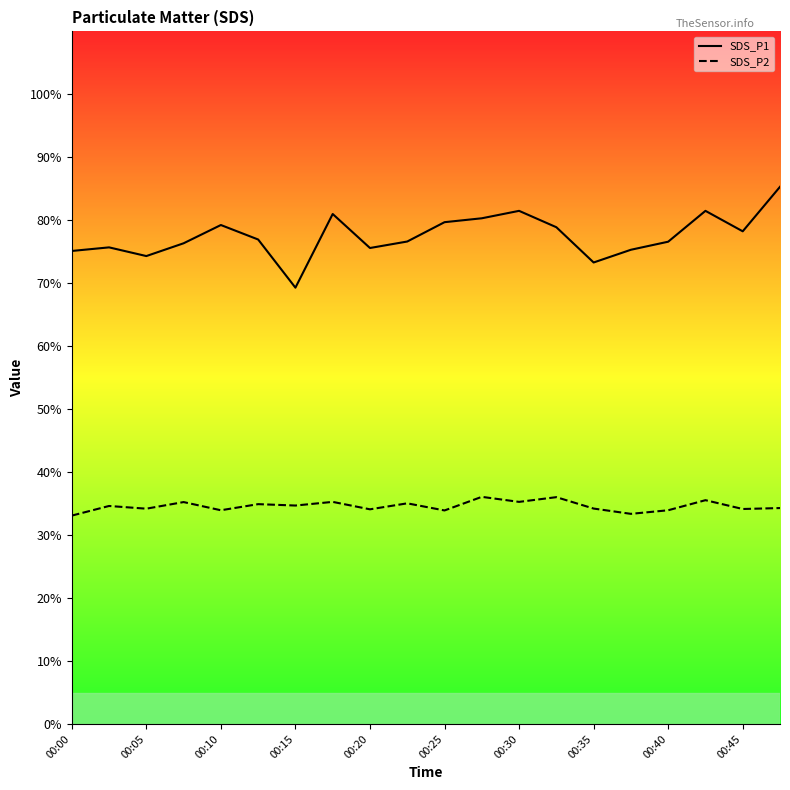

Which series has the largest total across all categories?

SDS_P1